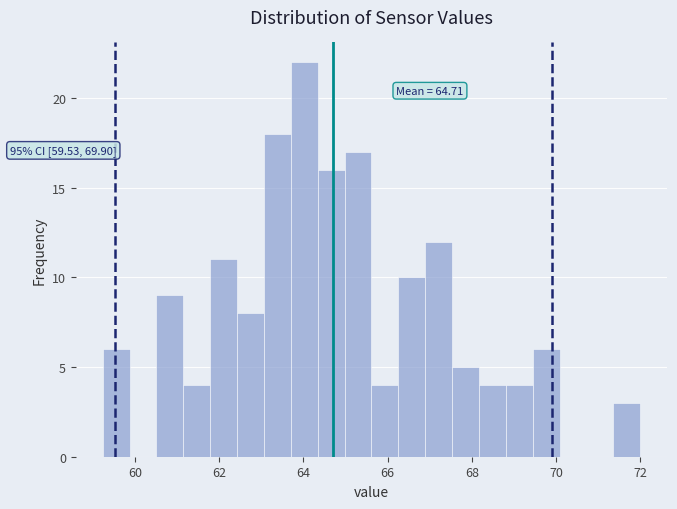

Around what value on the x-axis is the tallest bar? Give the approximate position of its centre, as read against the axis.

64.0